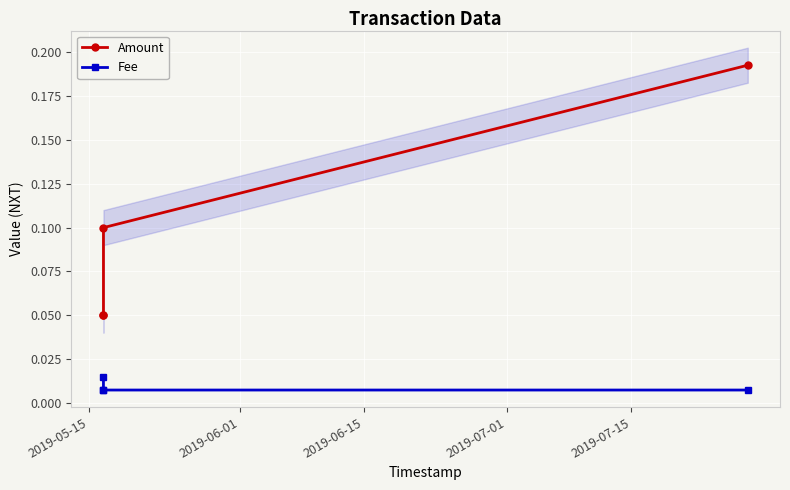

What is the value of the Amount point at the 1st from the left?

0.1